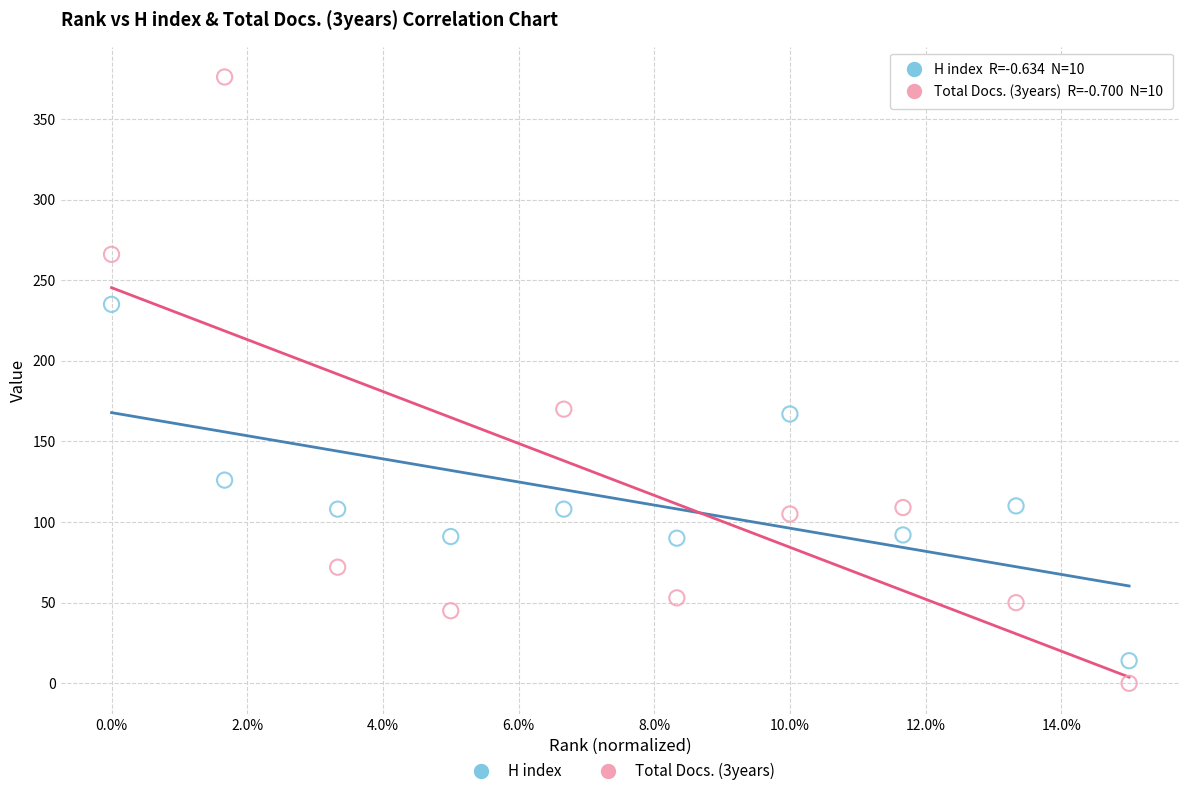

Across all data points, what is the range of Y values (max minus min)?

376